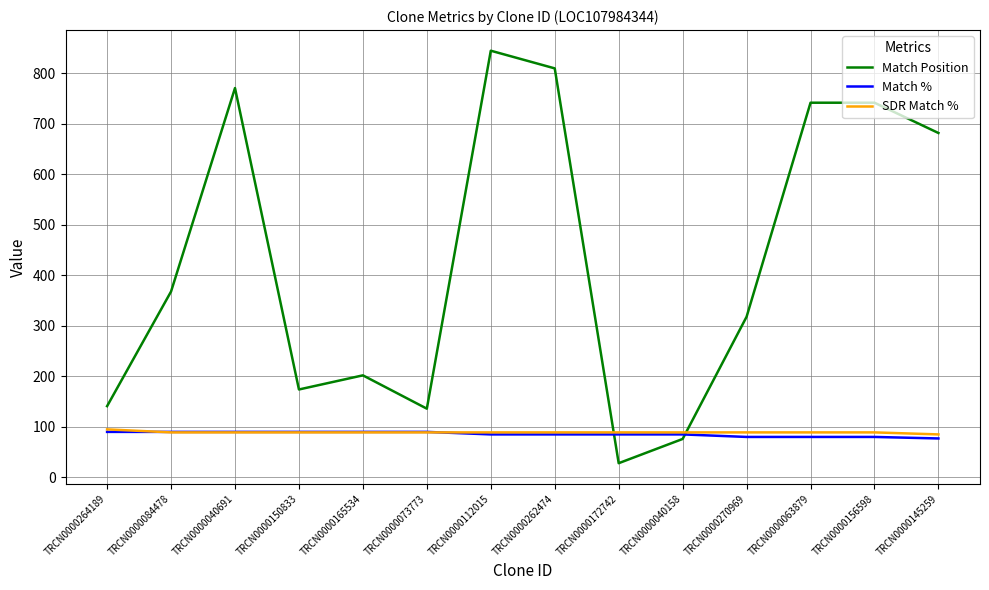

What is the minimum value shown in the chart?

28